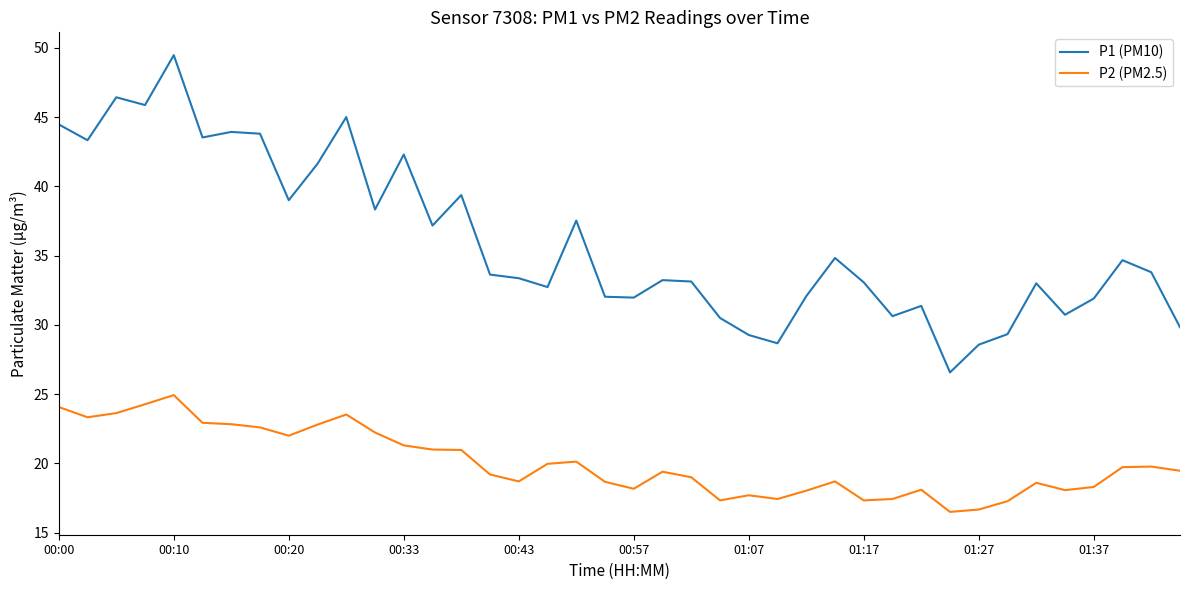

How many lines are shown in the chart?

2